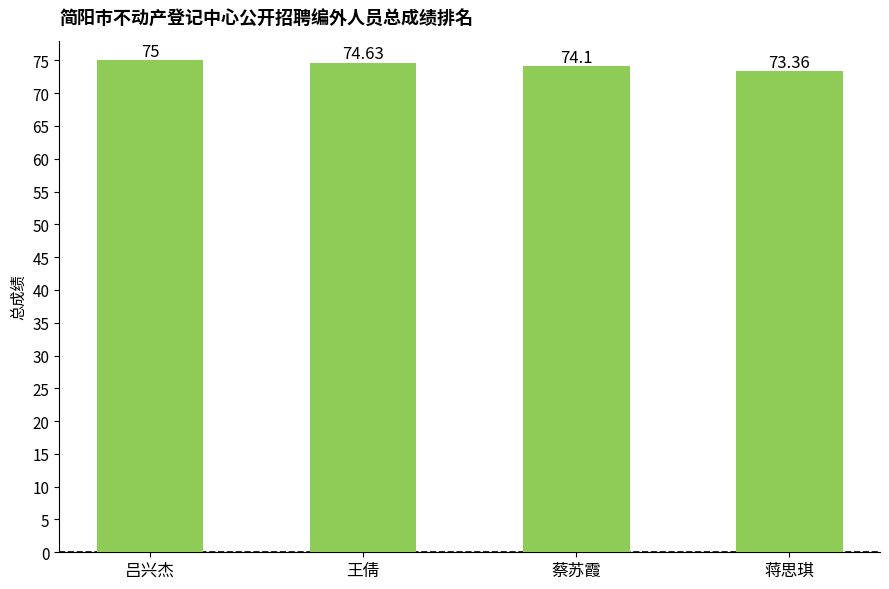

List the labels in order of value, largest first.

吕兴杰, 王倩, 蔡苏霞, 蒋思琪